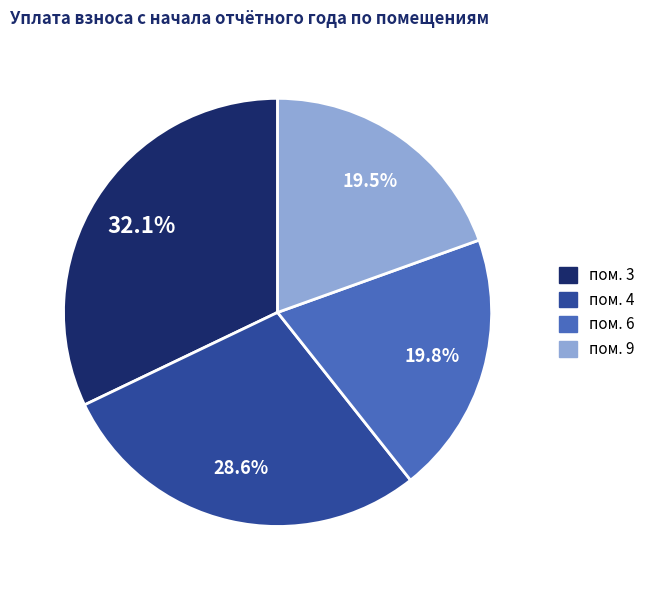

Does any single category account for the majority?

No